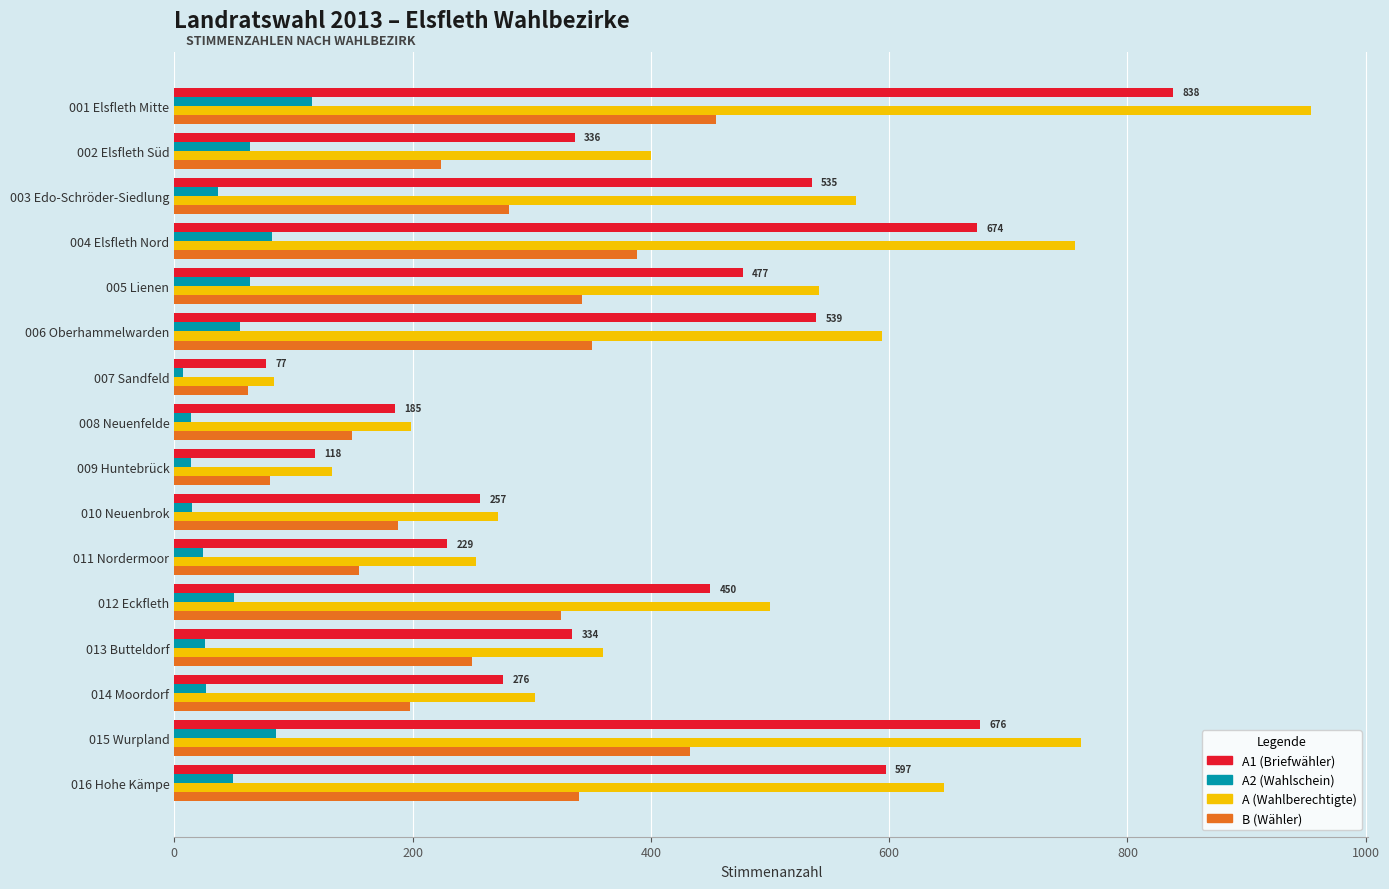

At which category is the sum across all series the highest?

001 Elsfleth Mitte